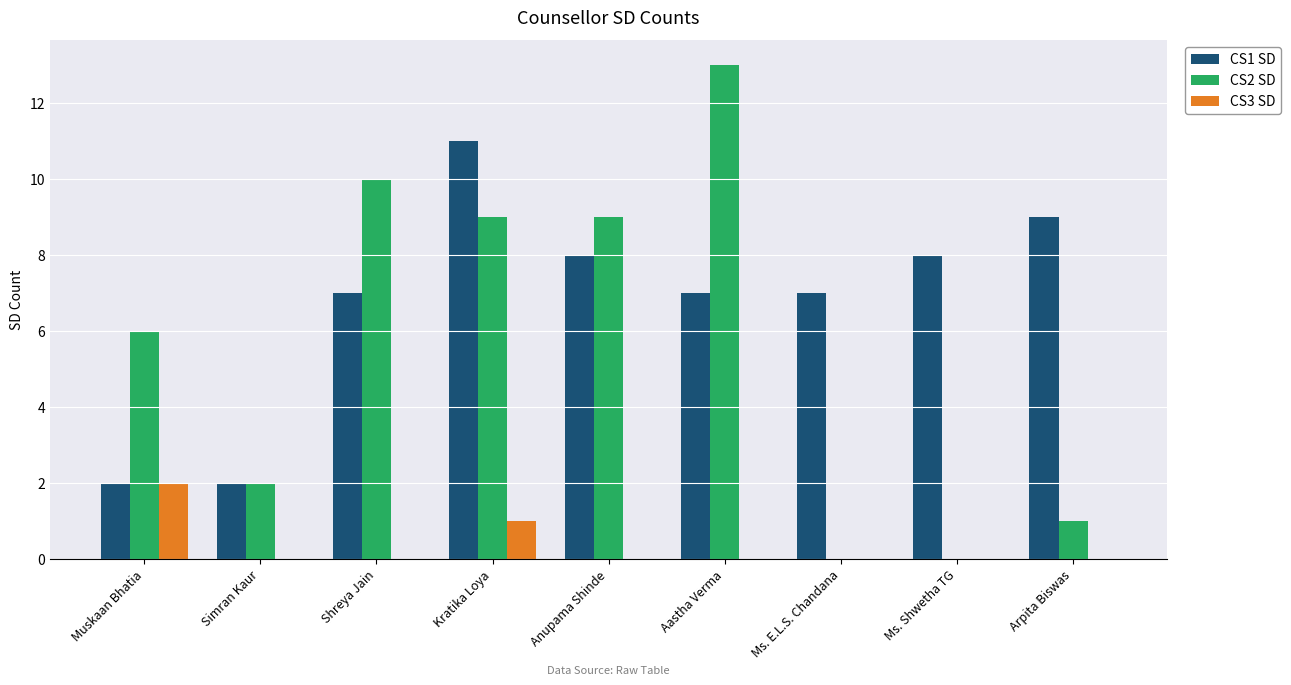

How many data points does each series have?

9